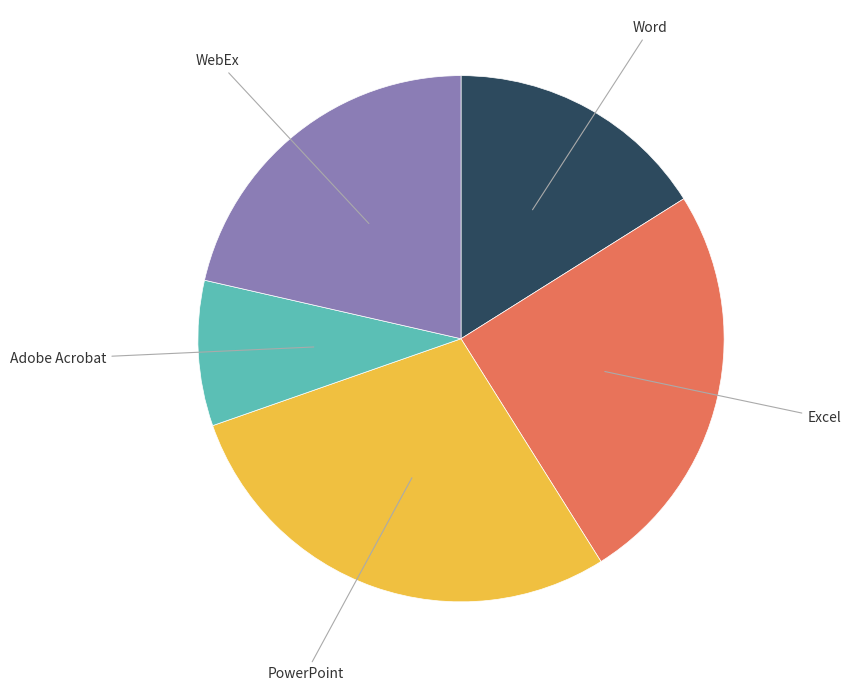

Is there any slice that represents more than half of the pie?

No